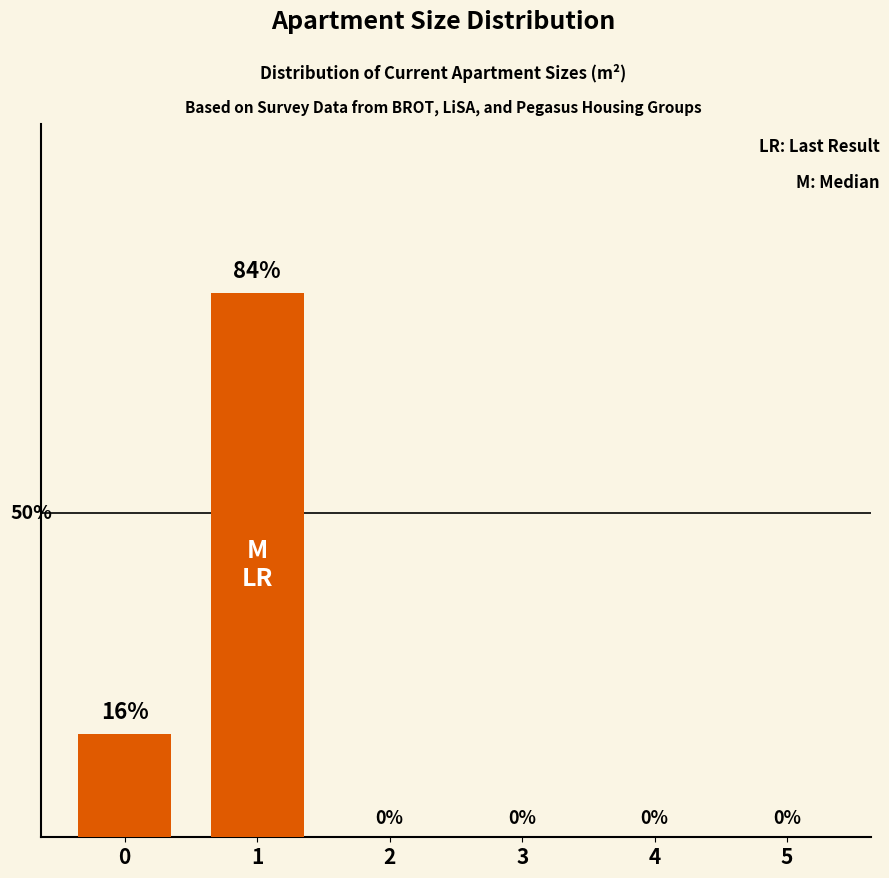

Are the bars horizontal?

No